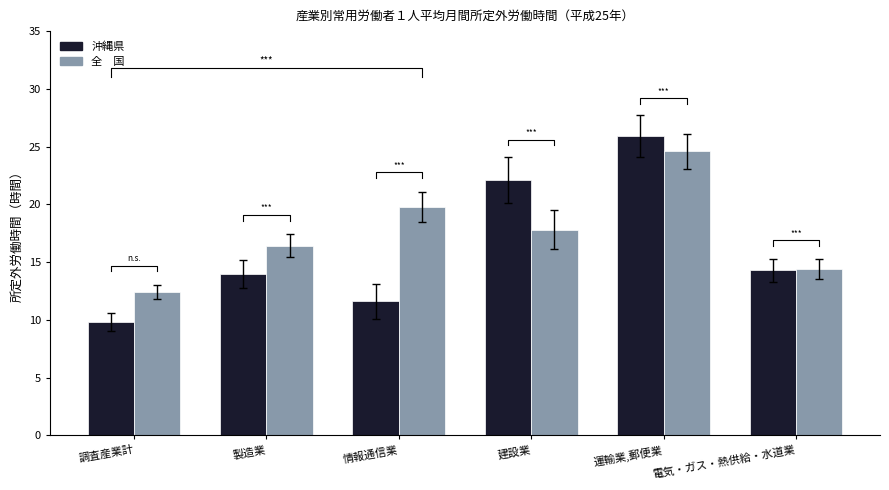

What are all the series names shown in the legend?

沖縄県, 全　国